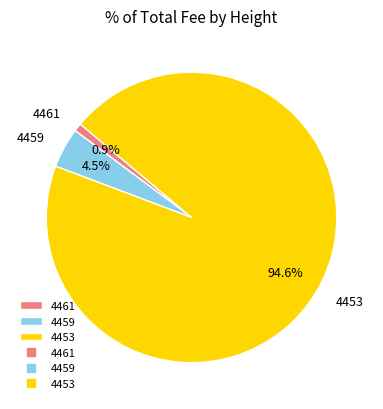

Between 4461 and 4453, which is larger?

4453